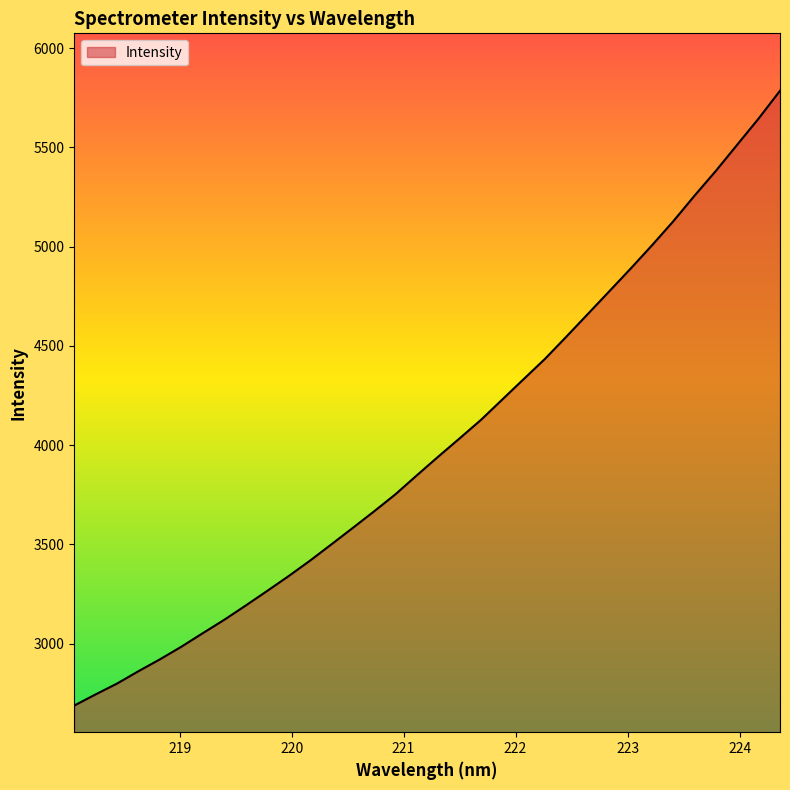

What is the greatest value displayed?

5784.7